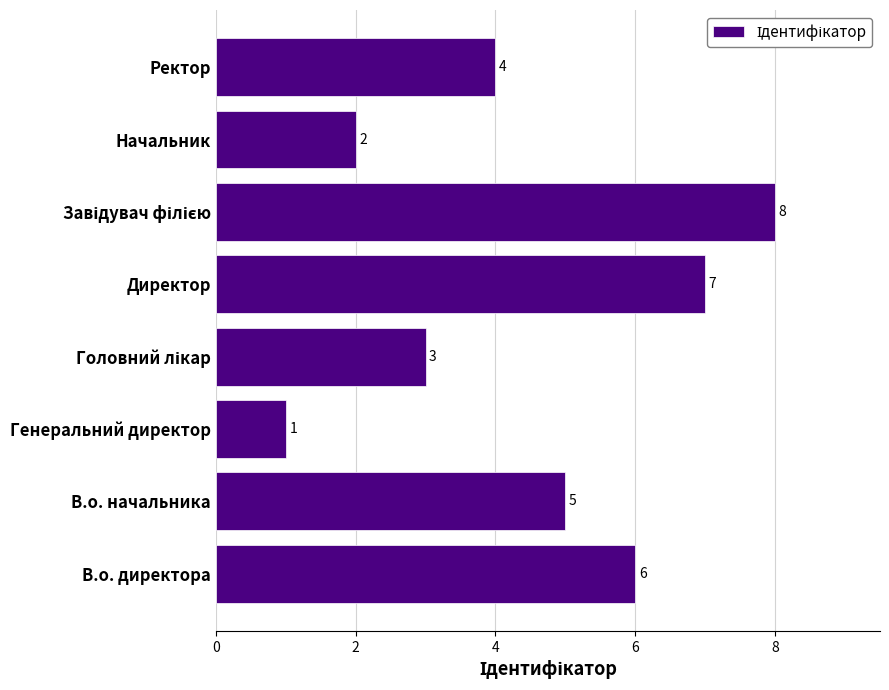

What is the difference between the maximum and minimum values?

7